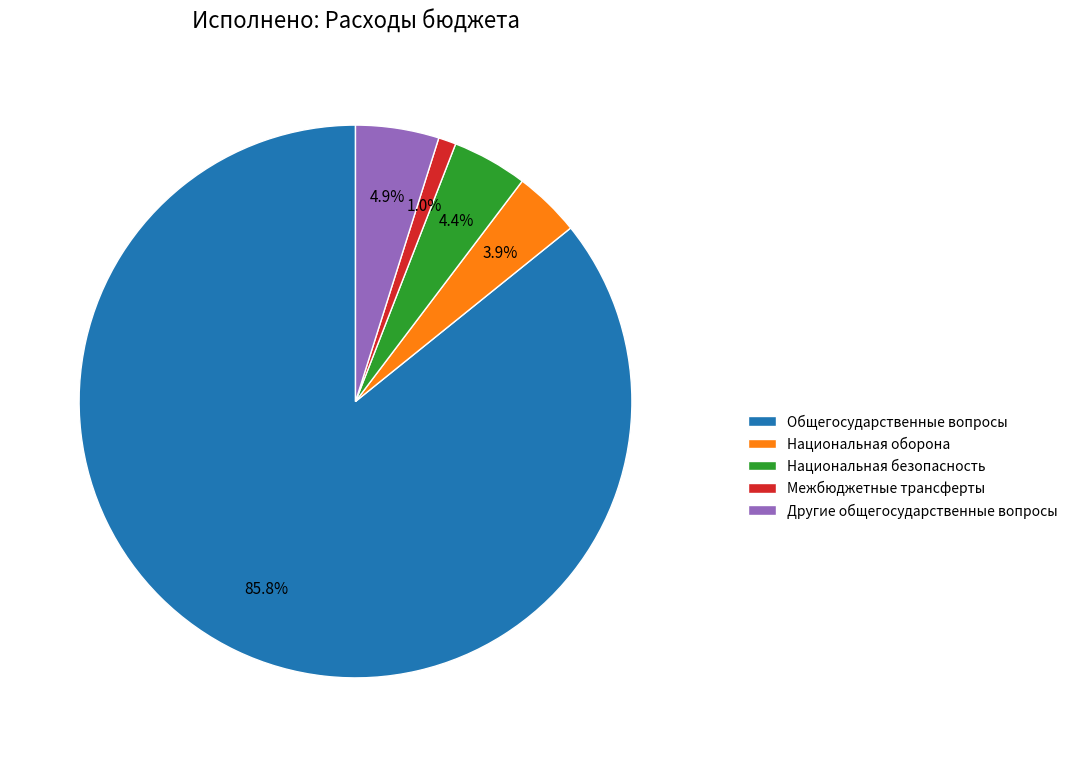

Combined, what portion of the pie is Межбюджетные трансферты and Общегосударственные вопросы?

86.8%